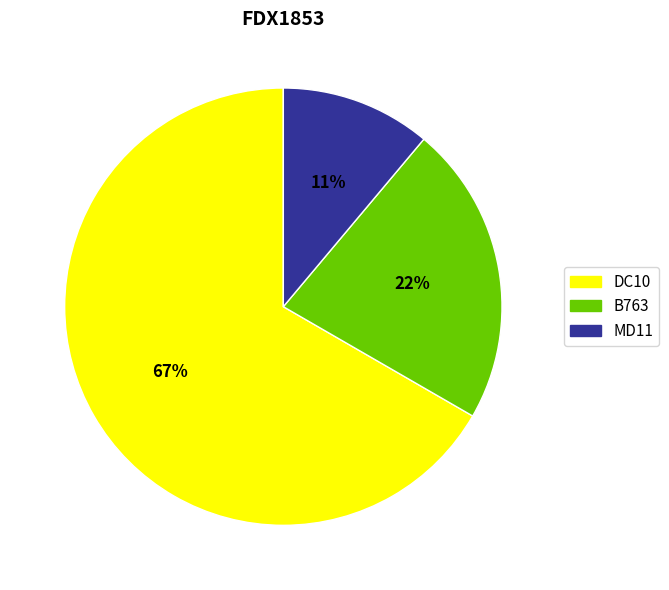

To the nearest percent, what is the difference between the DC10 and MD11 slice percentages?

56%